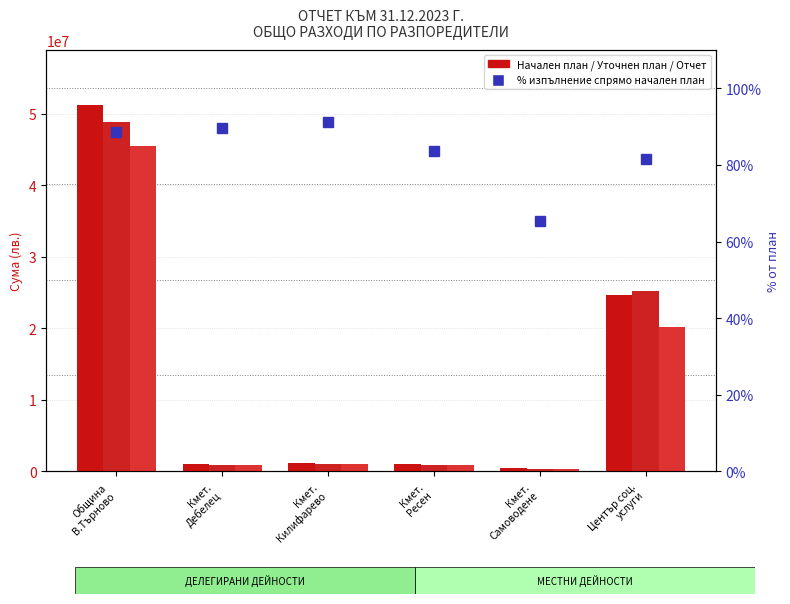

What is the label of the 2nd bar from the left?

Кмет.
Дебелец